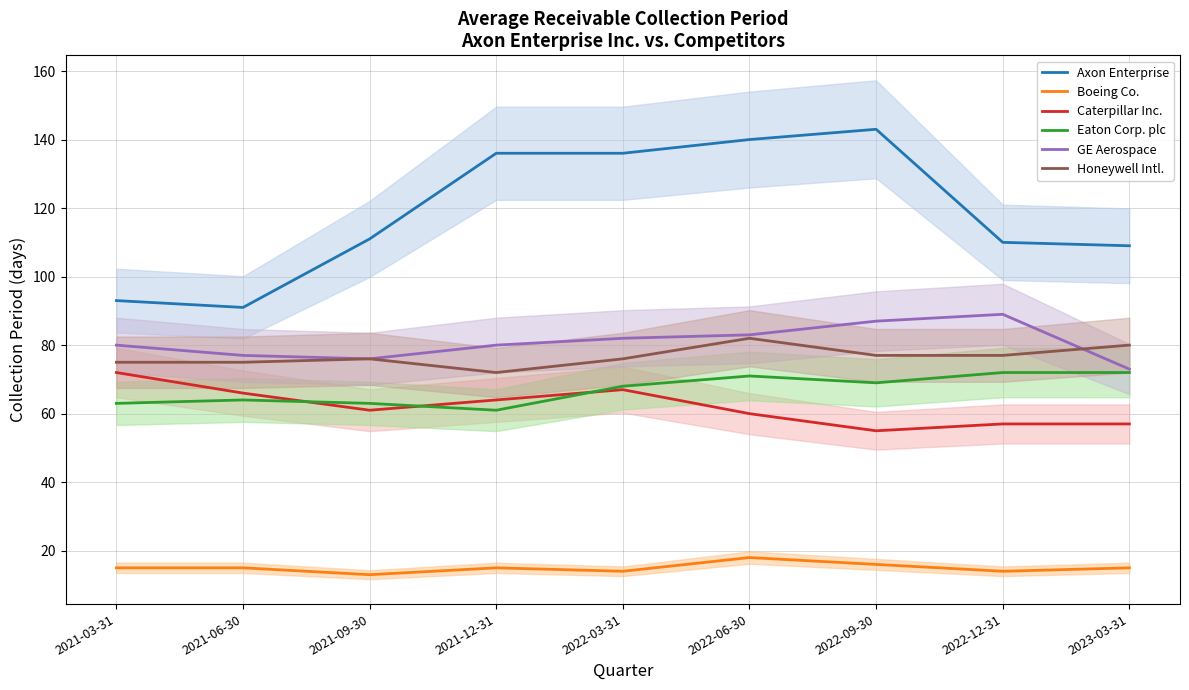

At which category does Eaton Corp. plc reach its first local valley?

2021-12-31